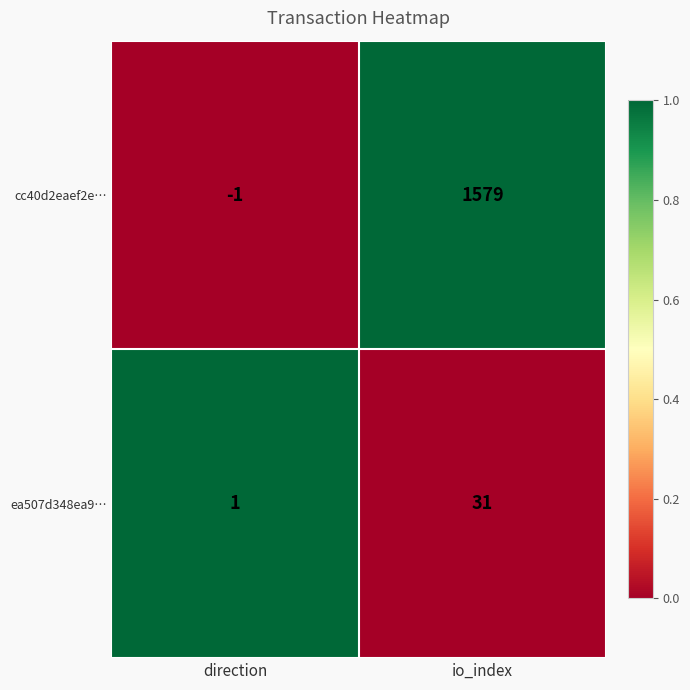

Which series has the largest total across all categories?

cc40d2eaef2e…